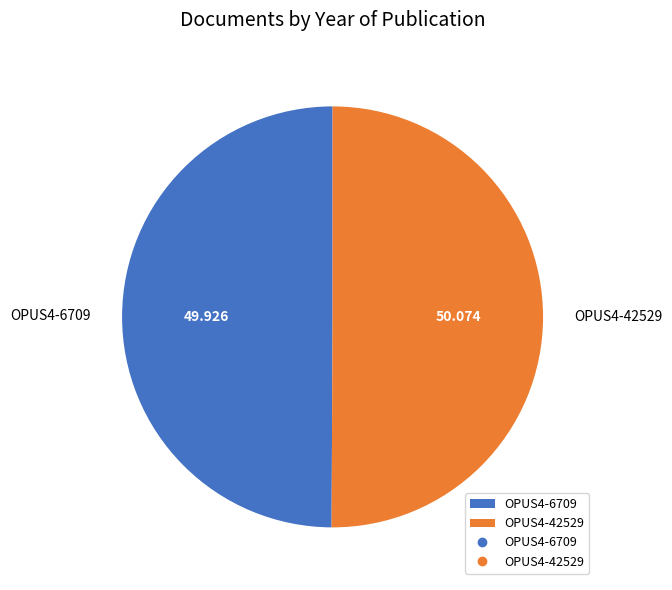

Which category has the smallest portion of the pie?

OPUS4-6709